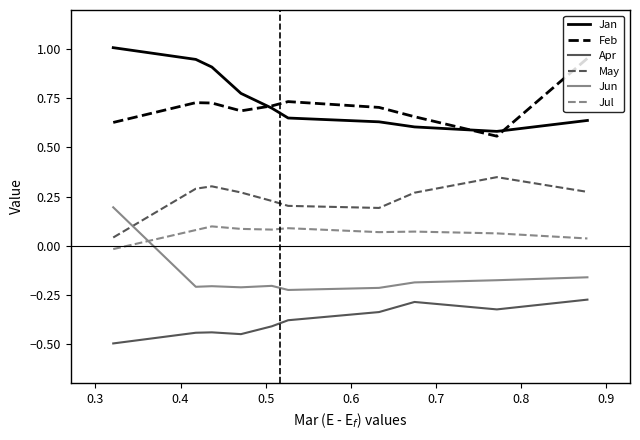

True or false: Jan and Apr intersect in this chart.

False